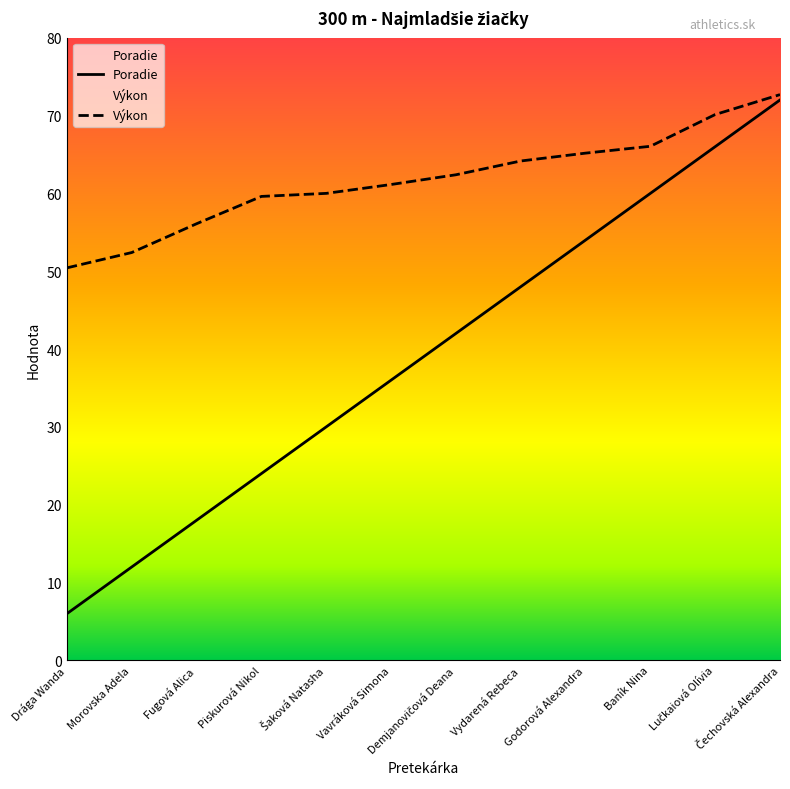

True or false: Poradie has a value of 54.0 at Godorová Alexandra.

True